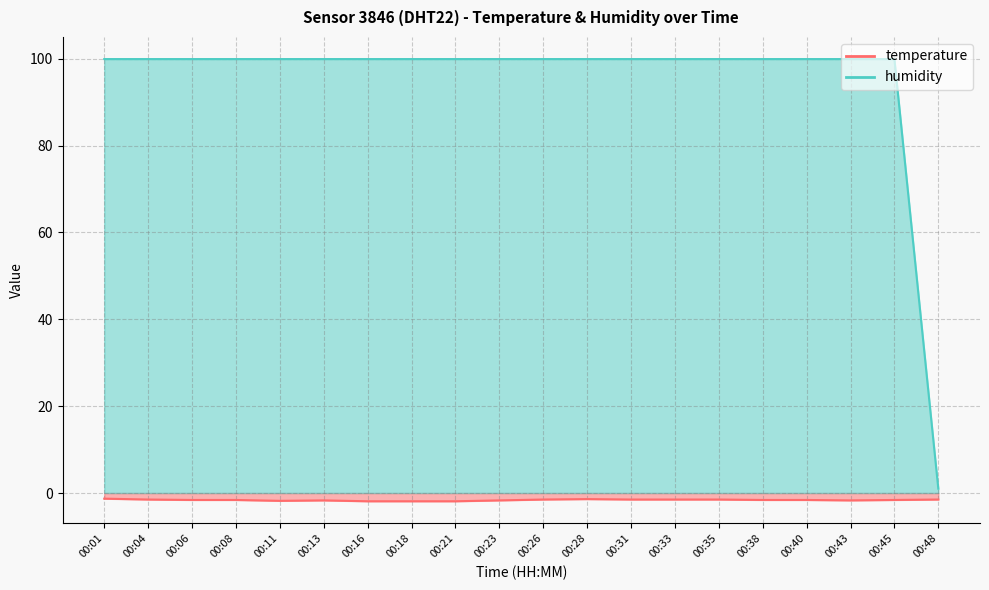

True or false: humidity has a value of 159.1 at 00:08.

False